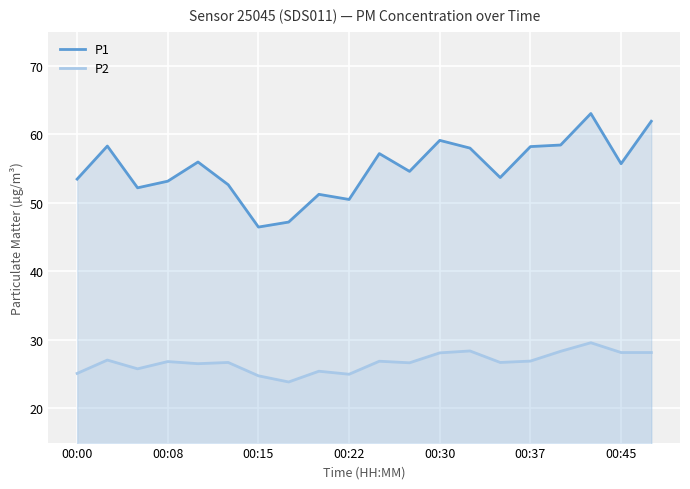

True or false: P2 and P1 intersect in this chart.

False